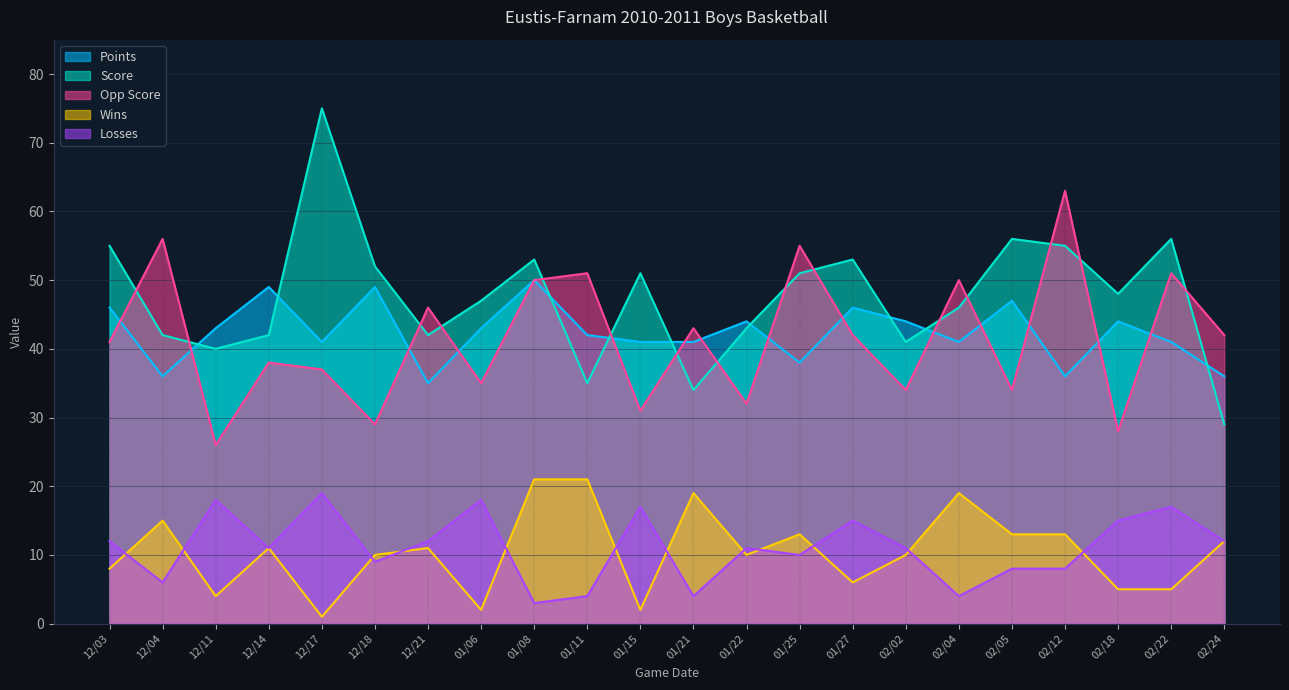

What is the label of the 16th point from the left?

02/02